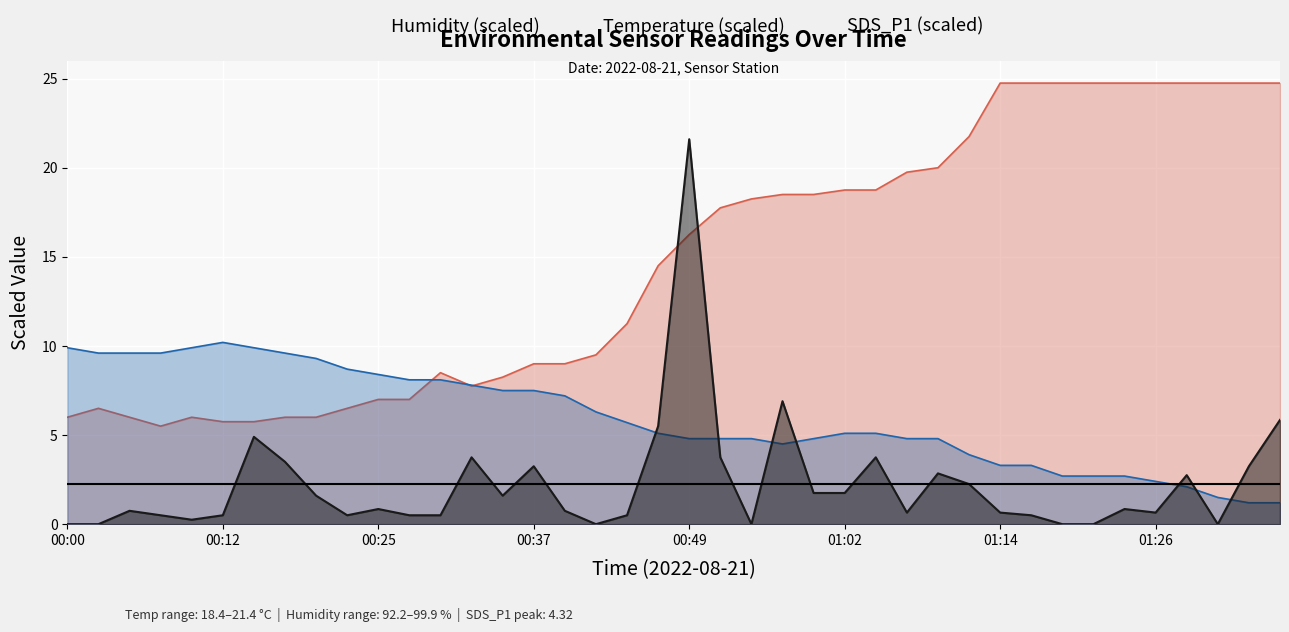

True or false: SDS_P1 (scaled) has a value of -12.8 at 00:00.

False